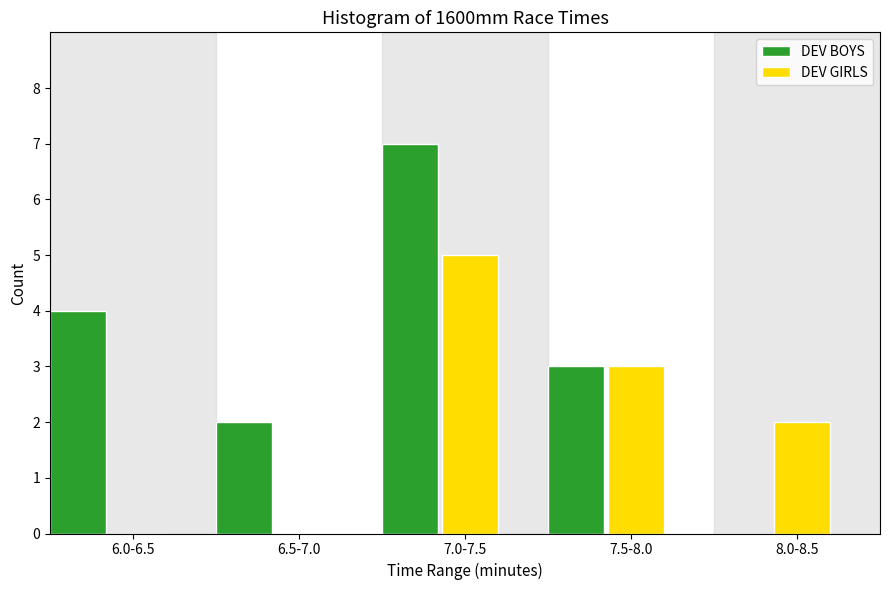

What is the greatest value displayed?

7